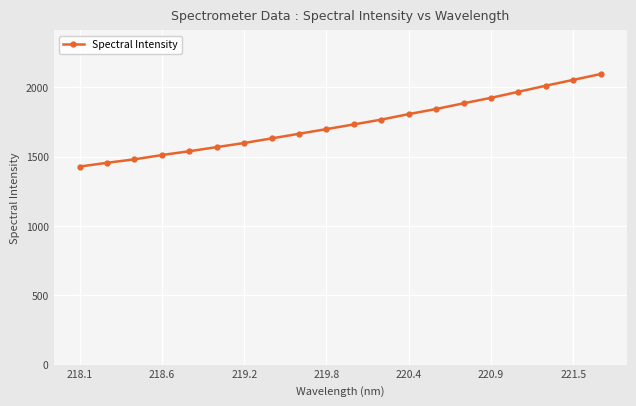

Does the chart have visible grid lines?

Yes